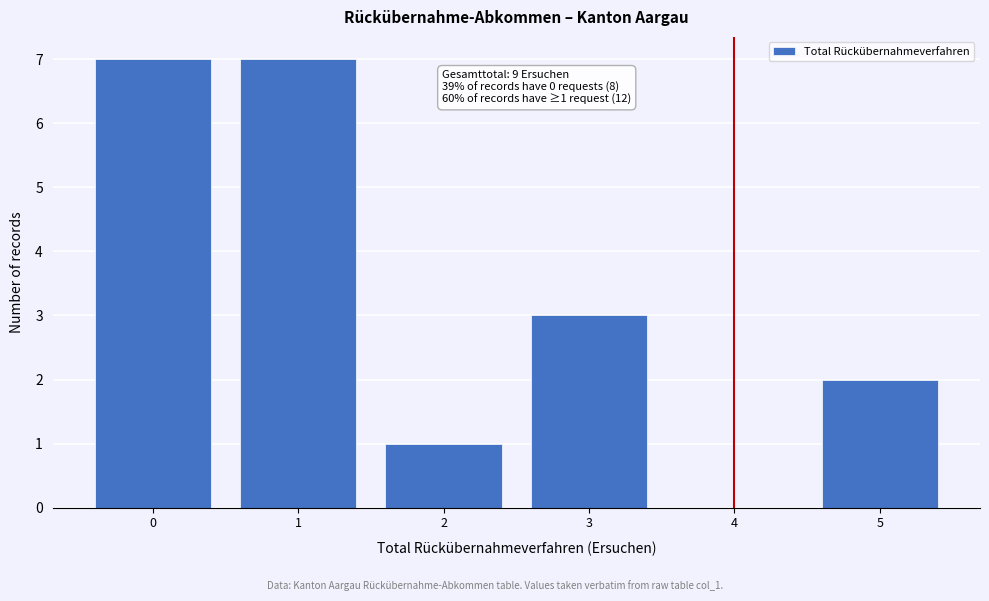

Reading left to right, list all the values displayed in this chart.

0=7	1=7	2=1	3=3	4=0	5=2